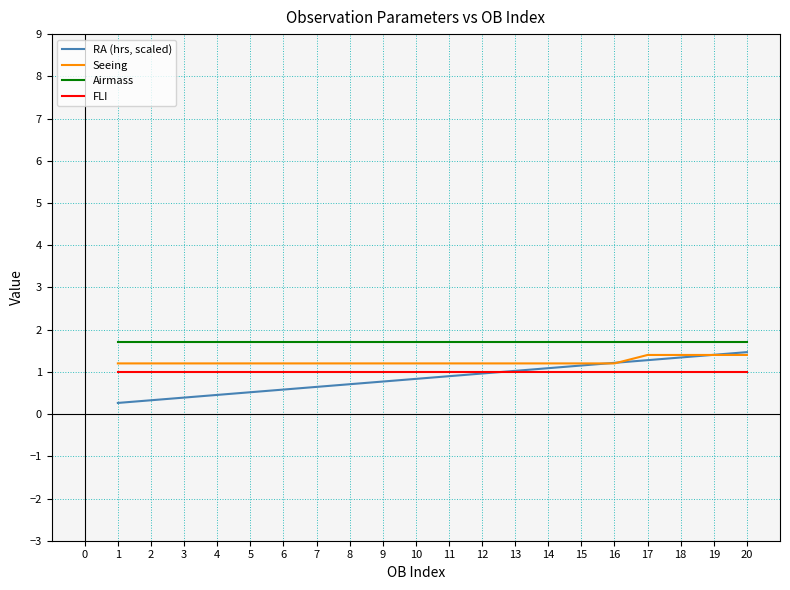

What is the difference between the highest and lowest values at 10?

0.9